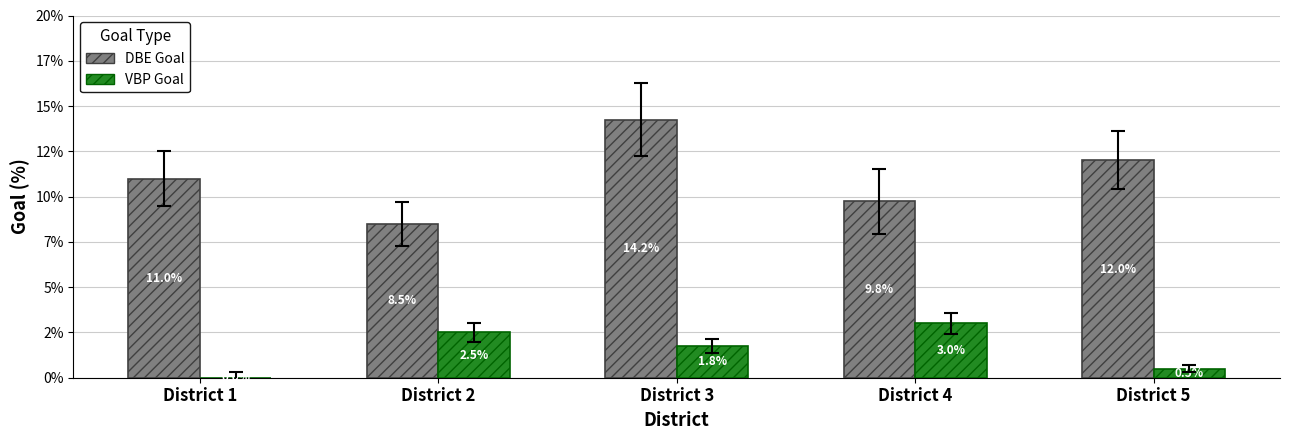

What is the greatest value displayed?

14.2